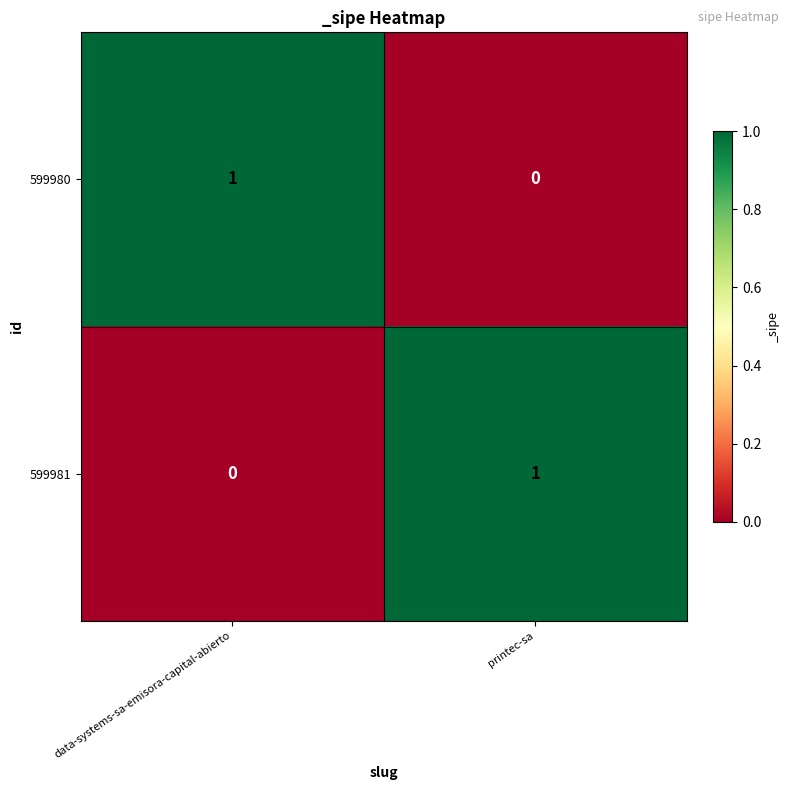

Is it true that 599981 equals 1 at printec-sa?

True